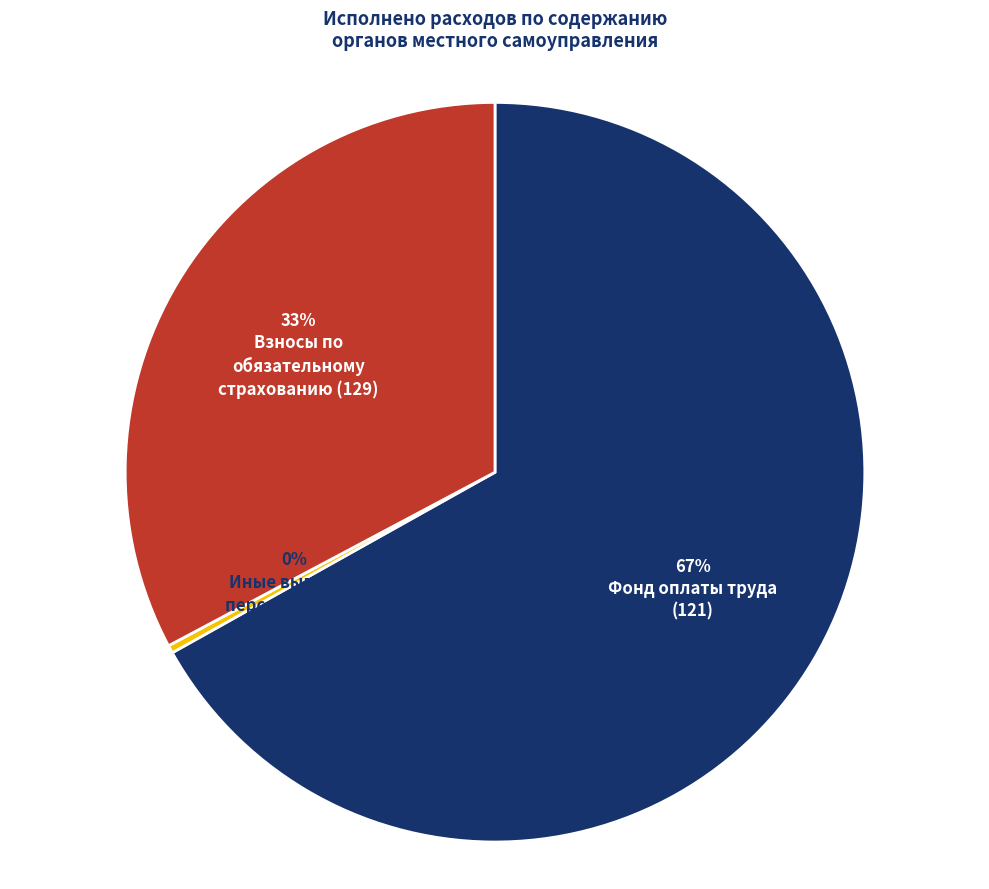

To the nearest percent, what is the difference between the largest and smallest slice percentages?

67%